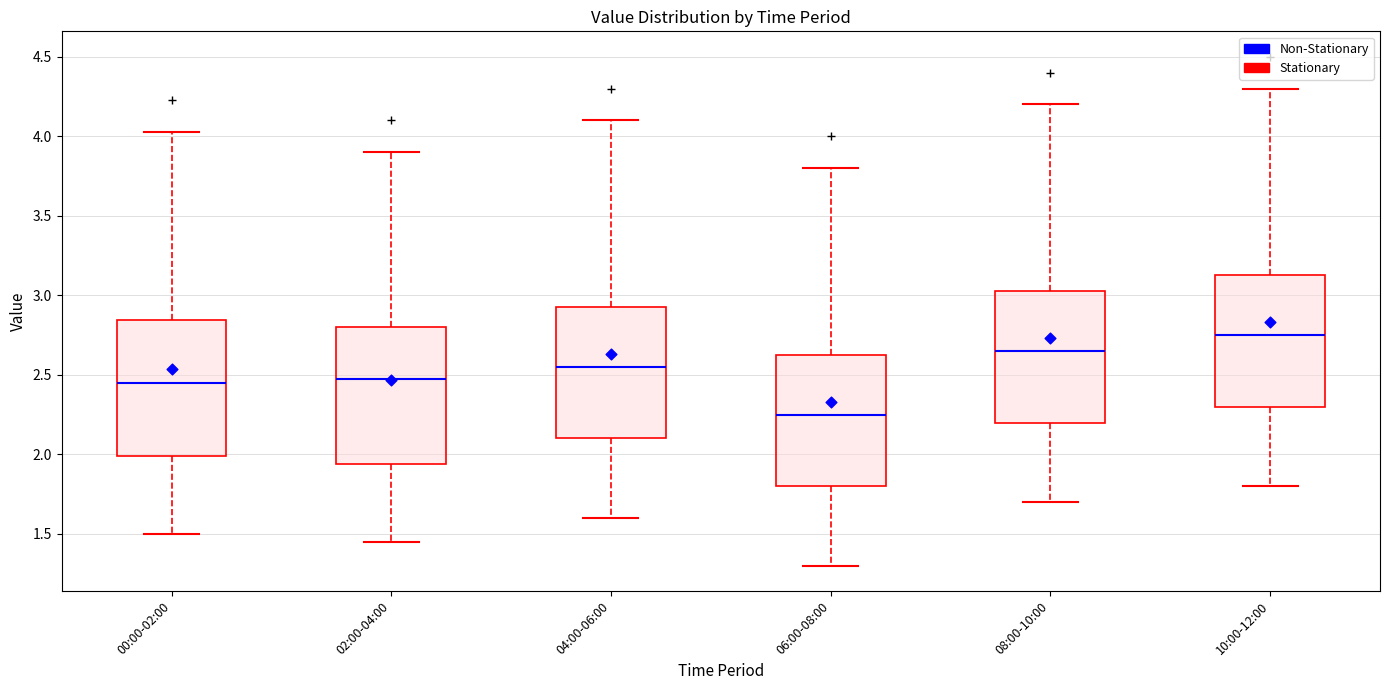

Which box's median line is the highest?

10:00-12:00